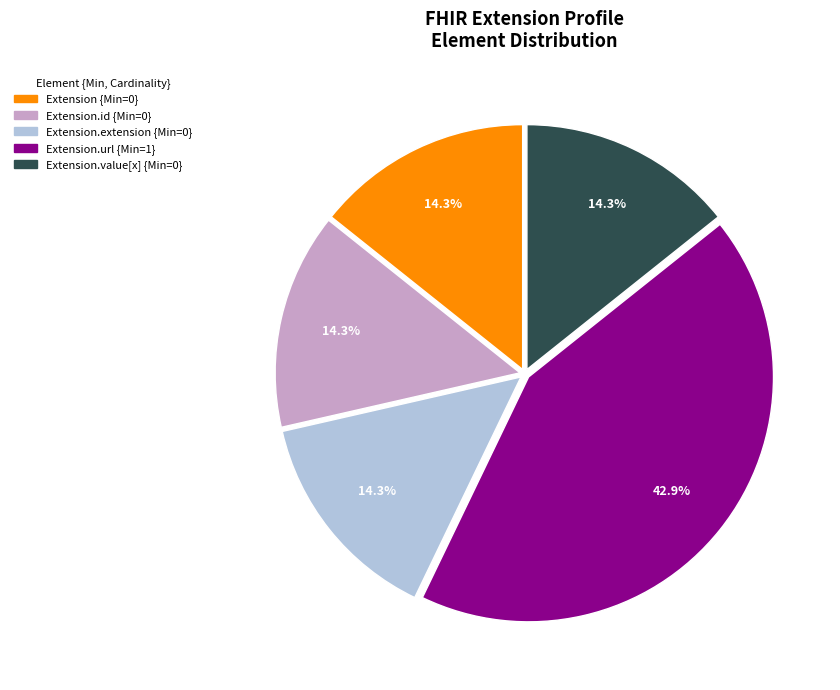

Does any single category account for the majority?

No